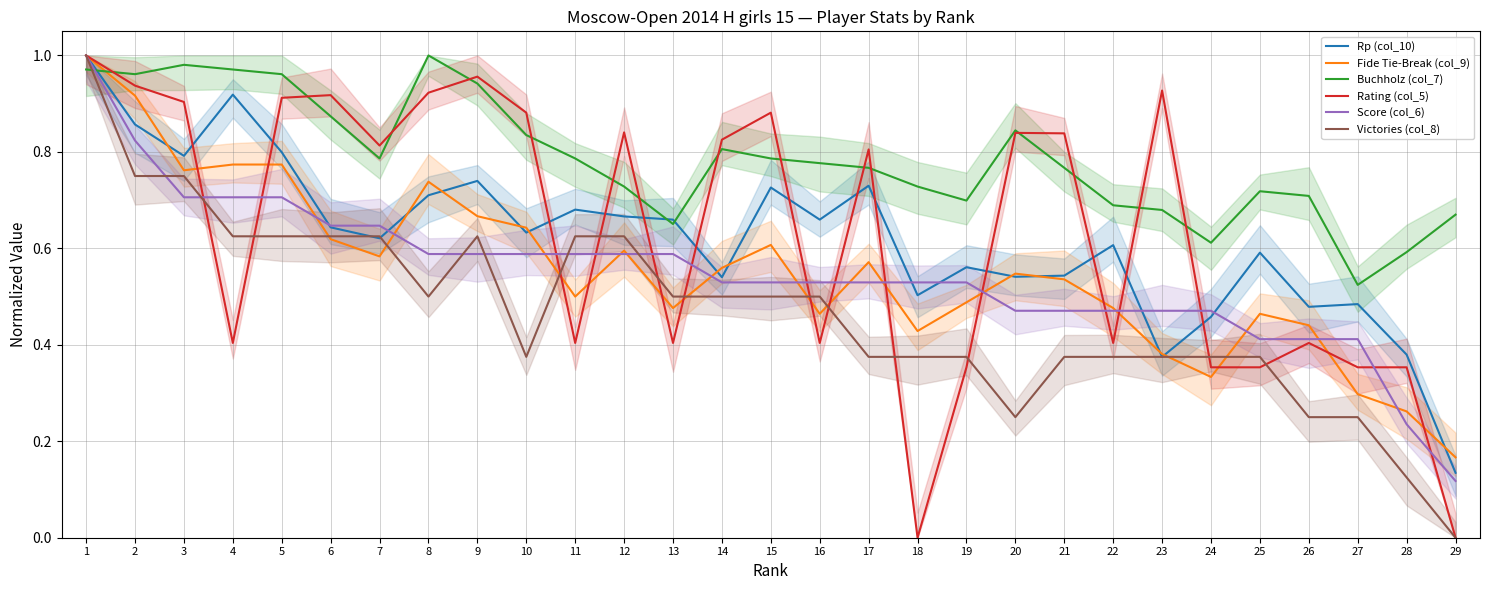

Which has a higher value, 20 or 5?

5